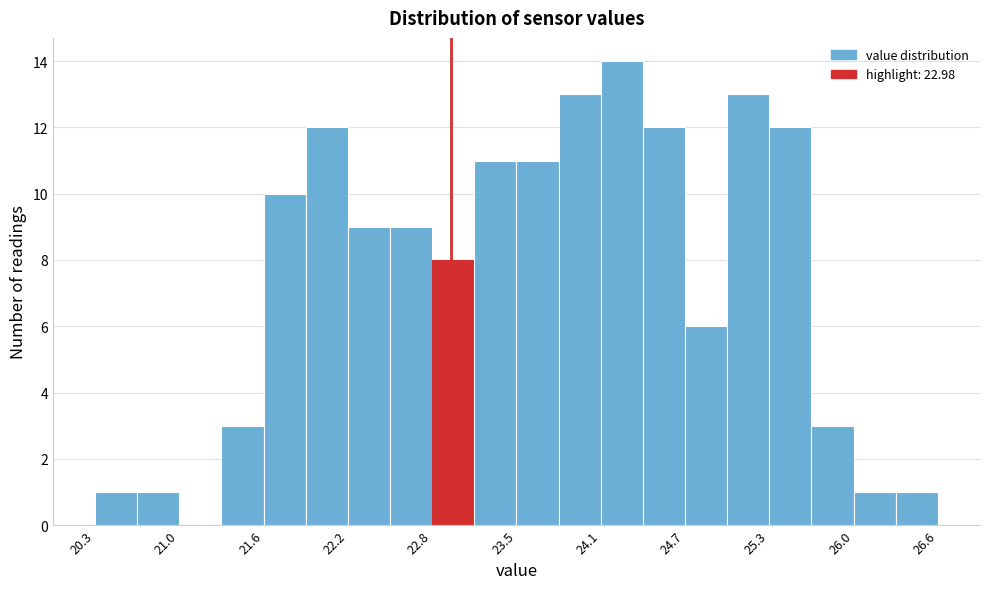

Read against the x-axis, roughly where is the centre of the tallest bar?

24.2